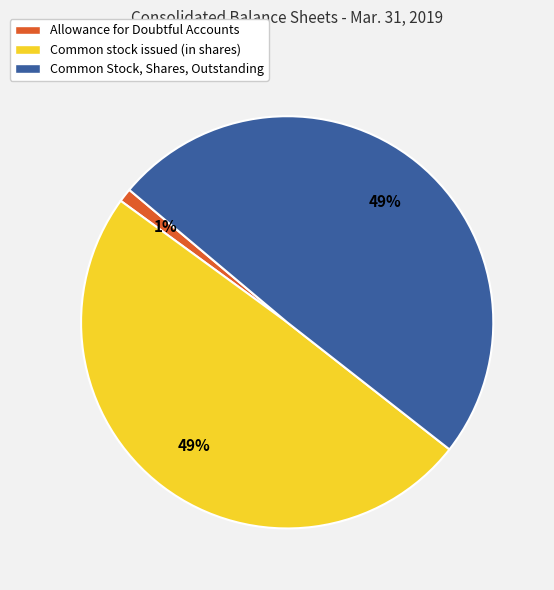

Is there any slice that represents more than half of the pie?

No